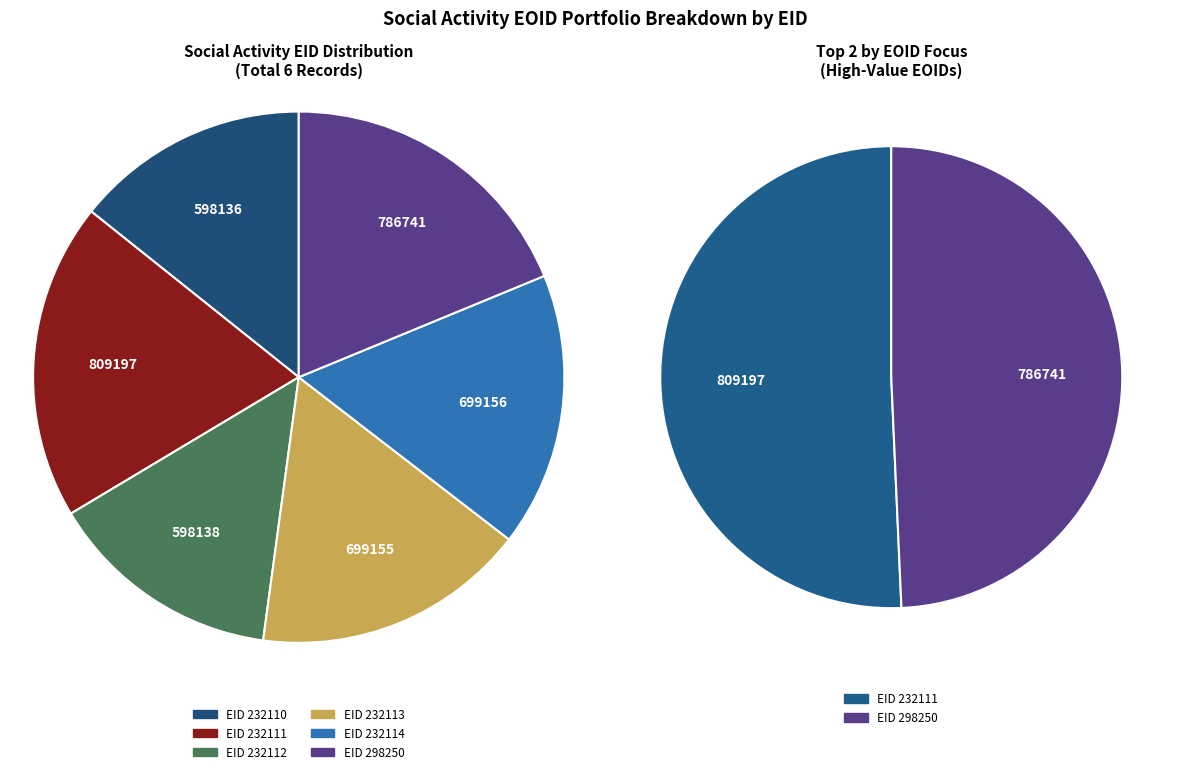

How many slices are in this pie chart?

6